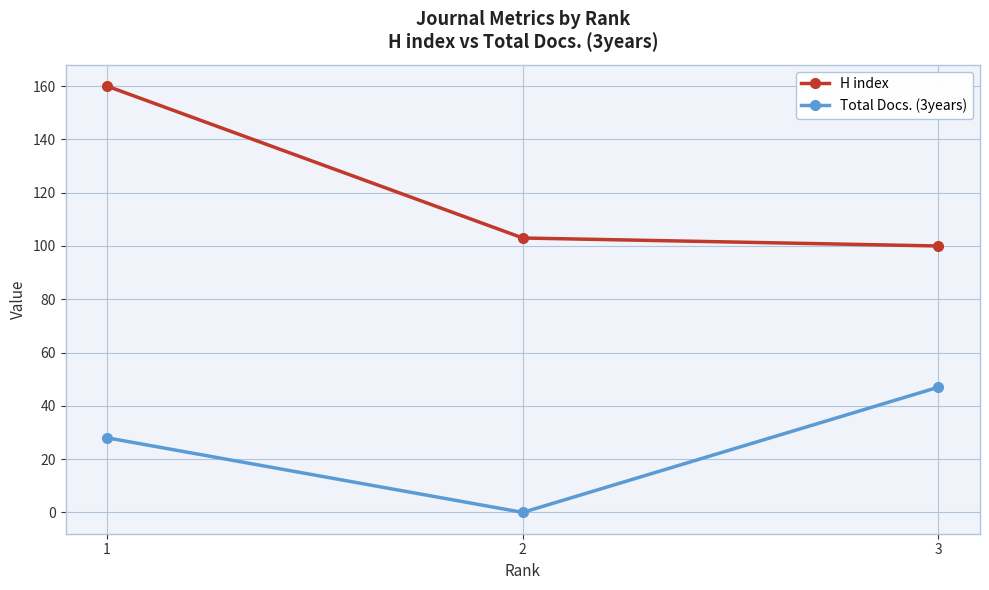

Which category has the lowest value in the H index series?

3